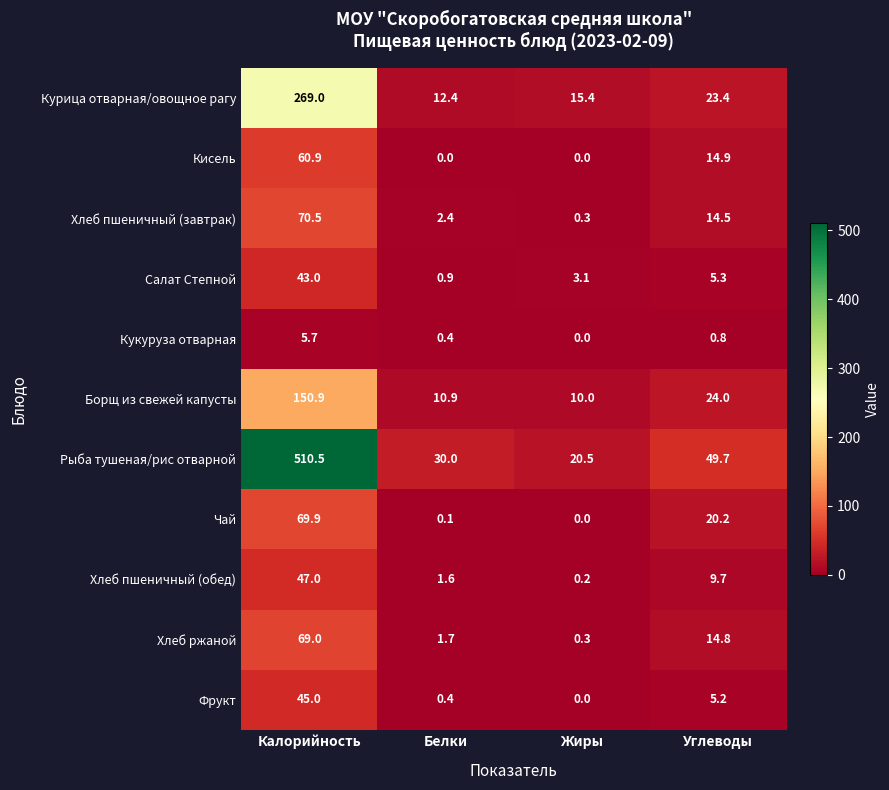

What is the difference between the maximum and minimum values in the Хлеб ржаной series?

68.7